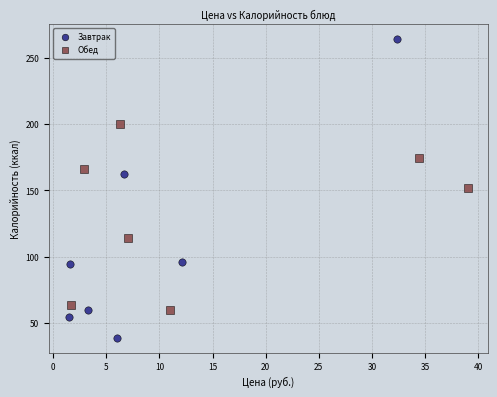

Which series reaches the minimum Y coordinate?

Завтрак